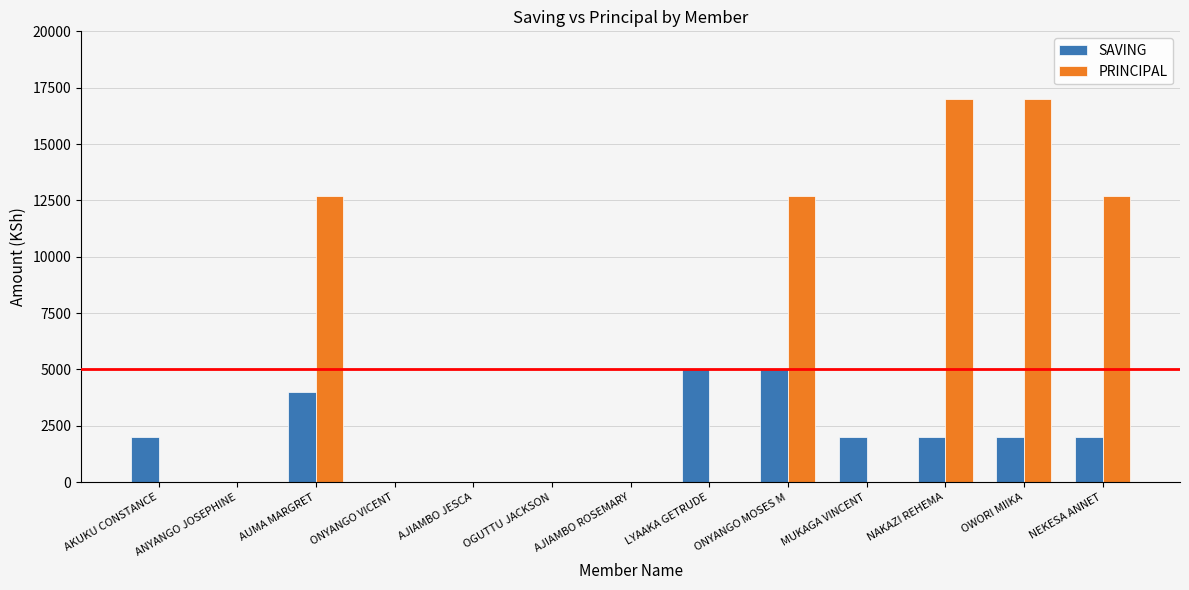

What is the total value across all series at OWORI MIIKA?

19000